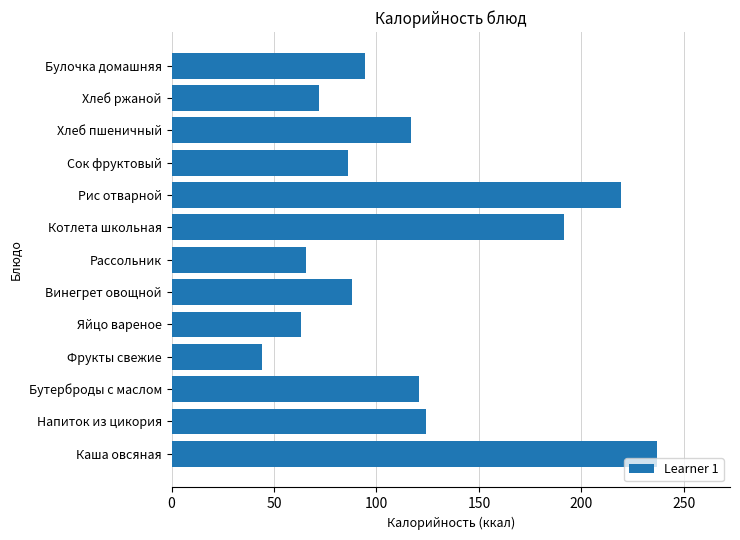

Count the number of categories in the chart.

13